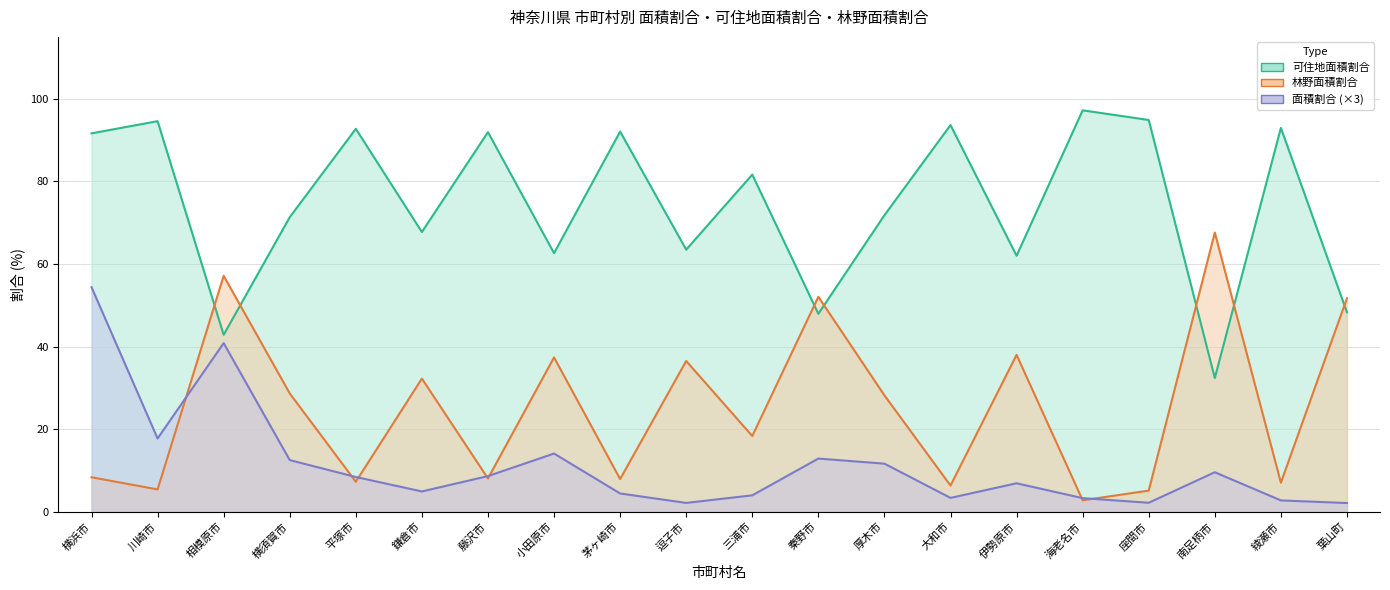

Which label corresponds to the smallest value in the chart?

葉山町